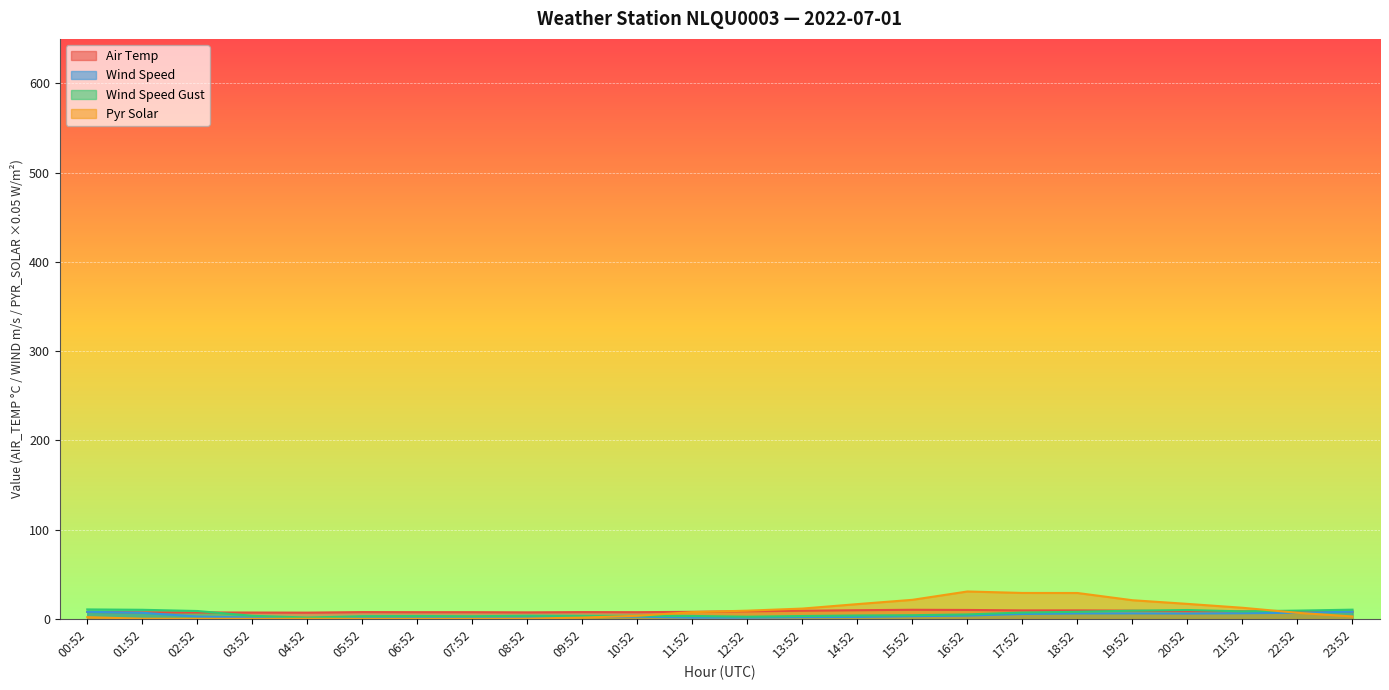

What is the spread (max minus min) of values at 10:52?

5.0